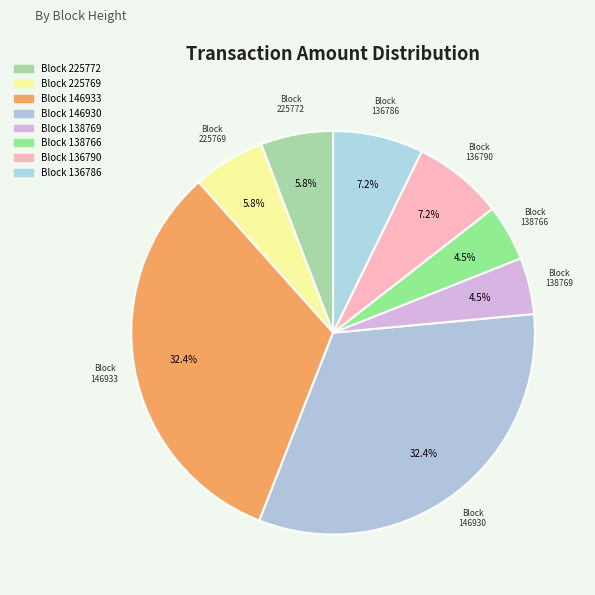

Does Block 146933 account for over 50% of the chart?

No